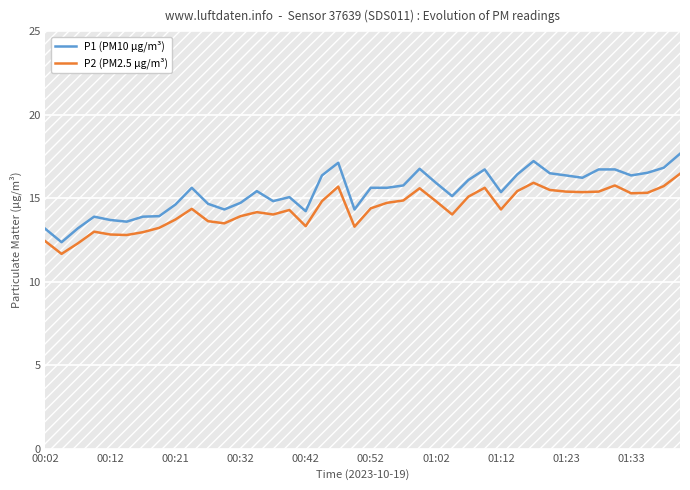

What is the maximum value for P1 (PM10 μg/m³)?

17.7